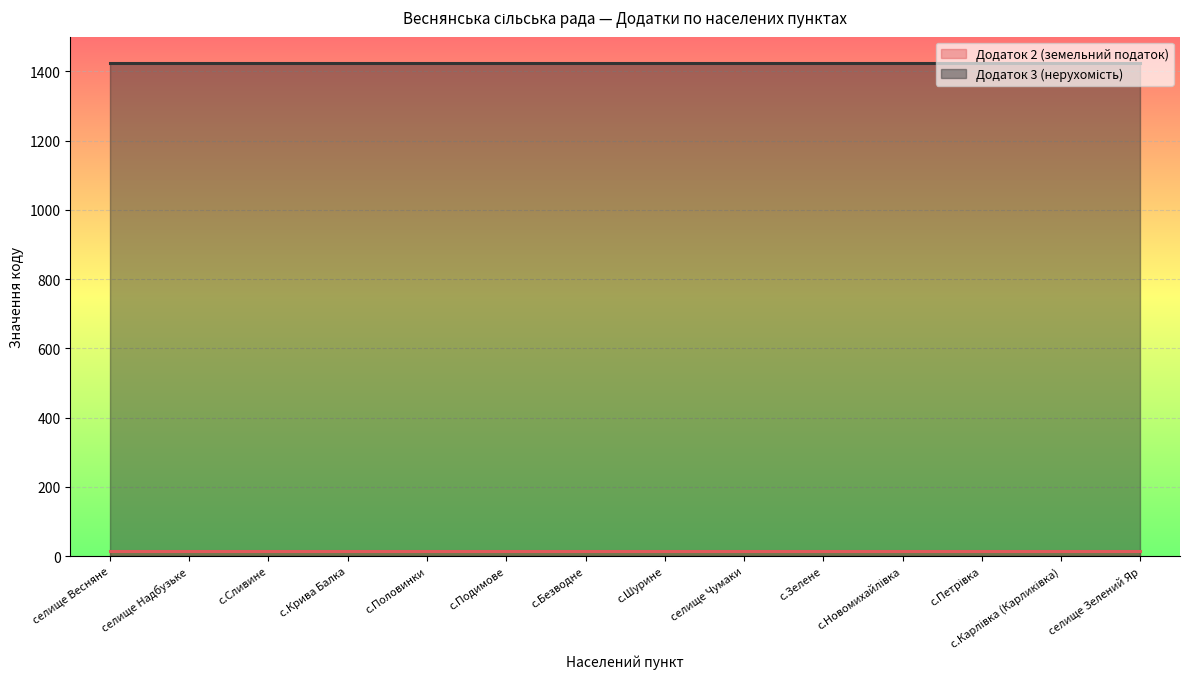

At how many categories does at least one series exceed 714?

14